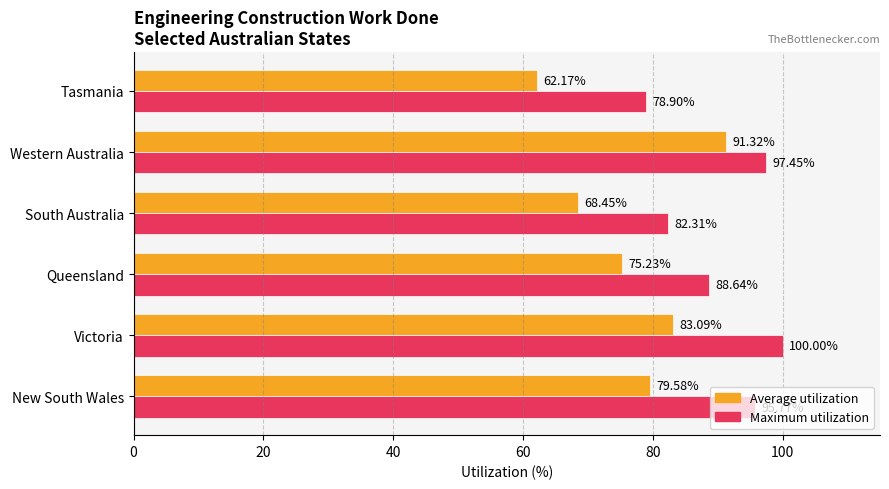

At Queensland, list the series in order from largest to smallest.

Maximum utilization, Average utilization